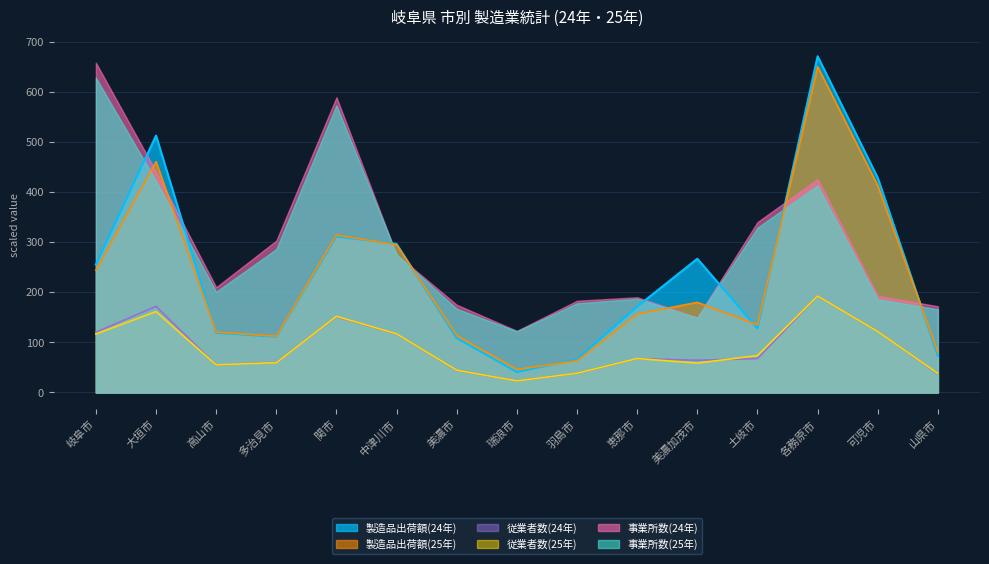

Rank the categories by 従業者数(24年) value from highest to lowest.

各務原市, 大垣市, 関市, 可児市, 岐阜市, 中津川市, 土岐市, 恵那市, 美濃加茂市, 多治見市, 高山市, 美濃市, 羽島市, 山県市, 瑞浪市